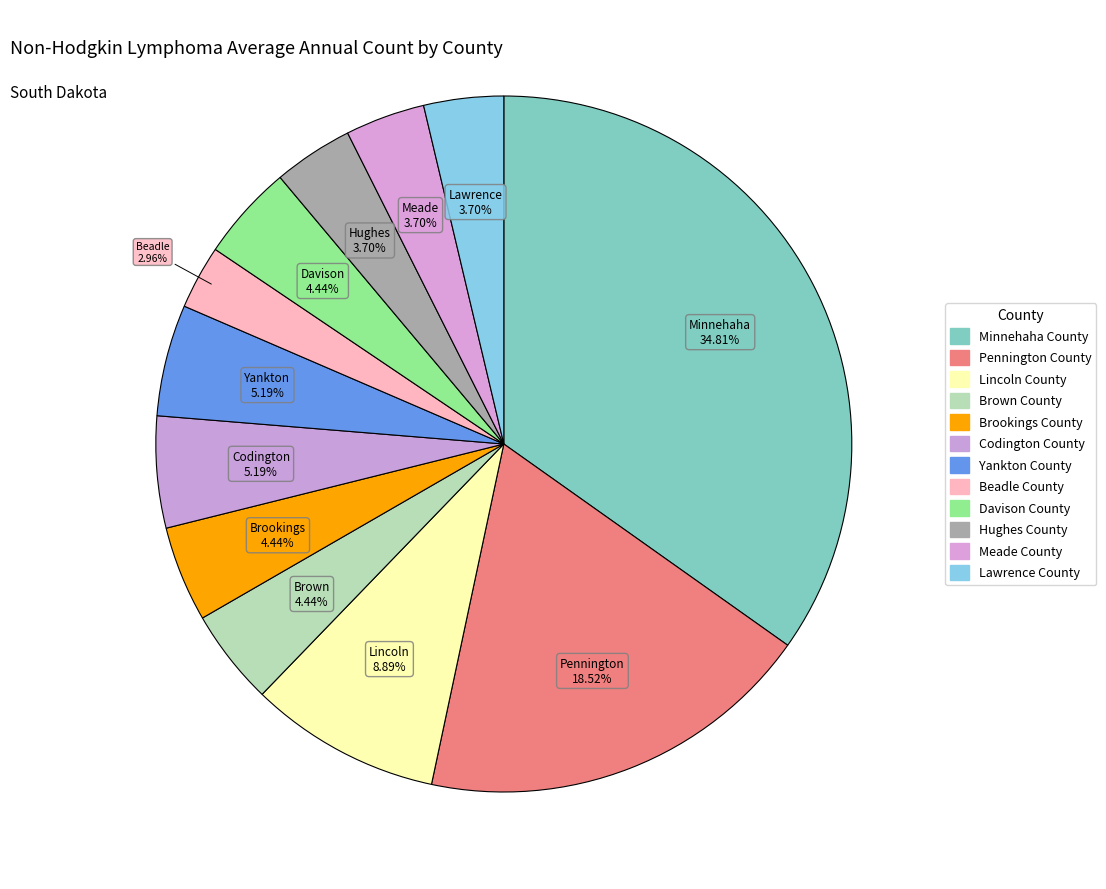

How many segments does this pie chart have?

12